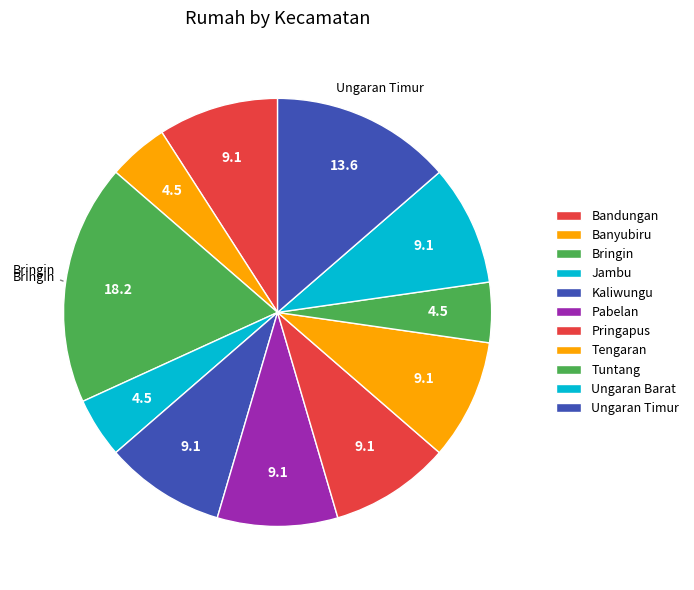

Which has a higher value, Ungaran Barat or Tuntang?

Ungaran Barat